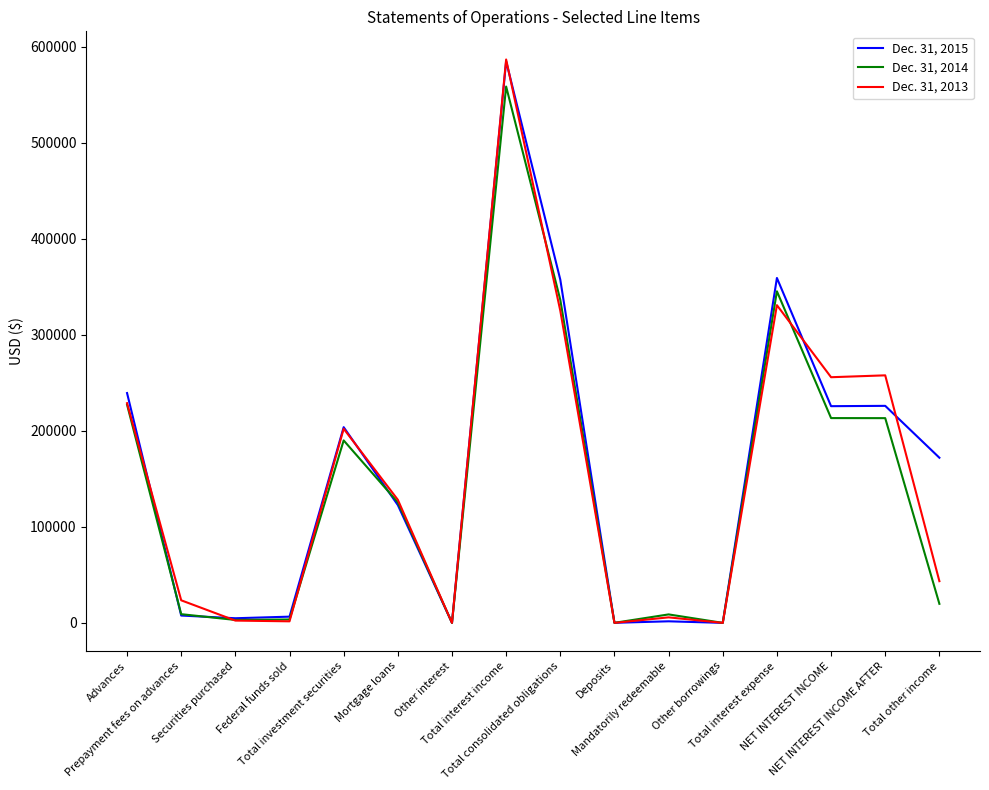

Rank the series by their average value, from highest to lowest.

Dec. 31, 2015, Dec. 31, 2013, Dec. 31, 2014